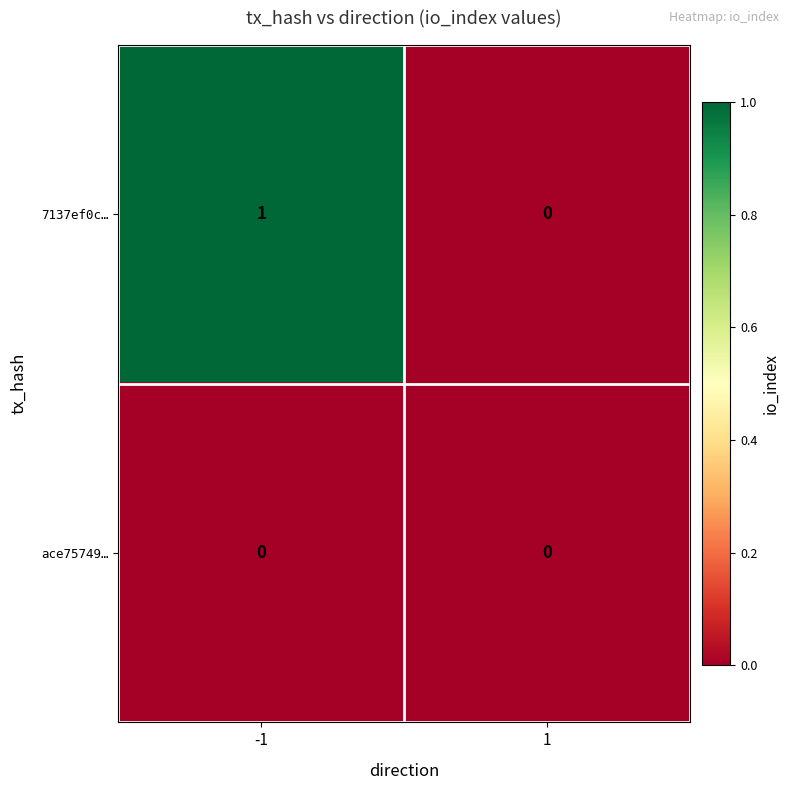

Rank the series by their maximum value, from highest to lowest.

7137ef0c…, ace75749…